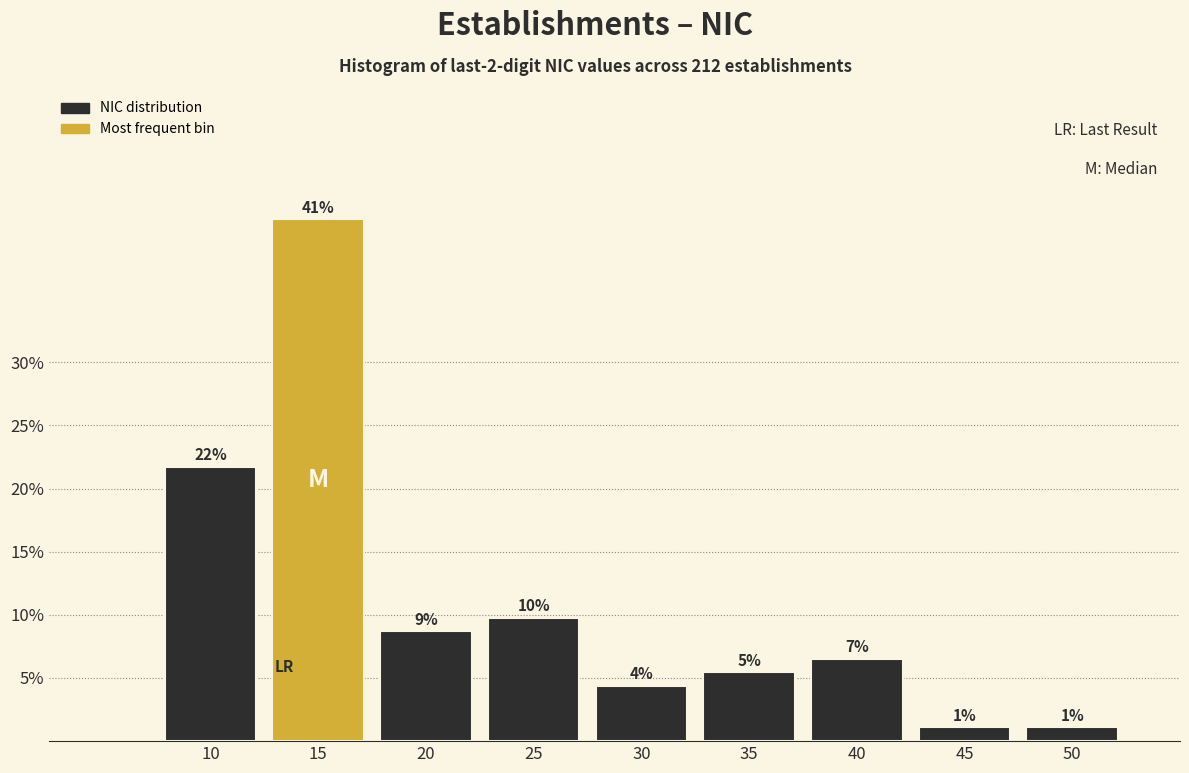

How many bars are there in total?

9